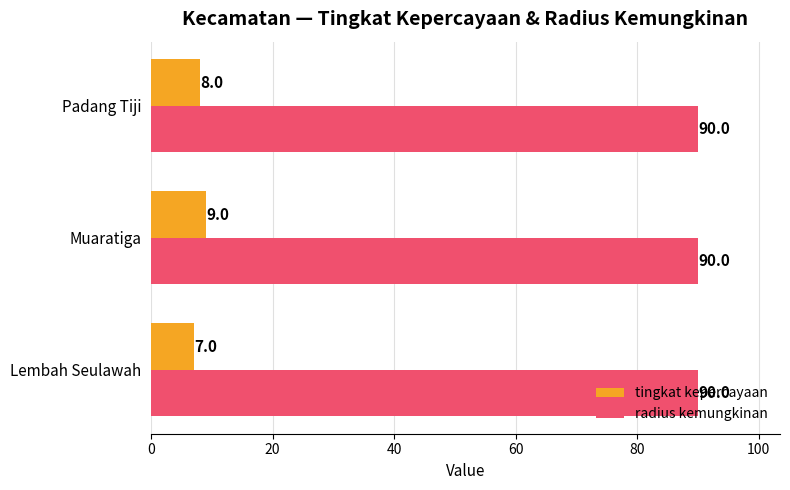

Is it true that radius kemungkinan equals 33 at Muaratiga?

False